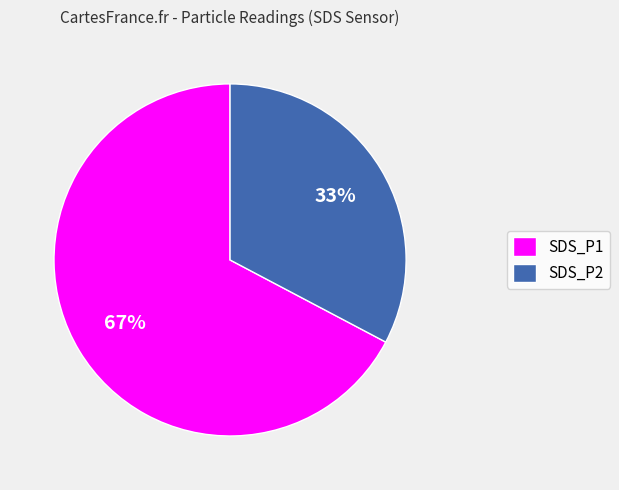

Count the number of slices in the pie.

2